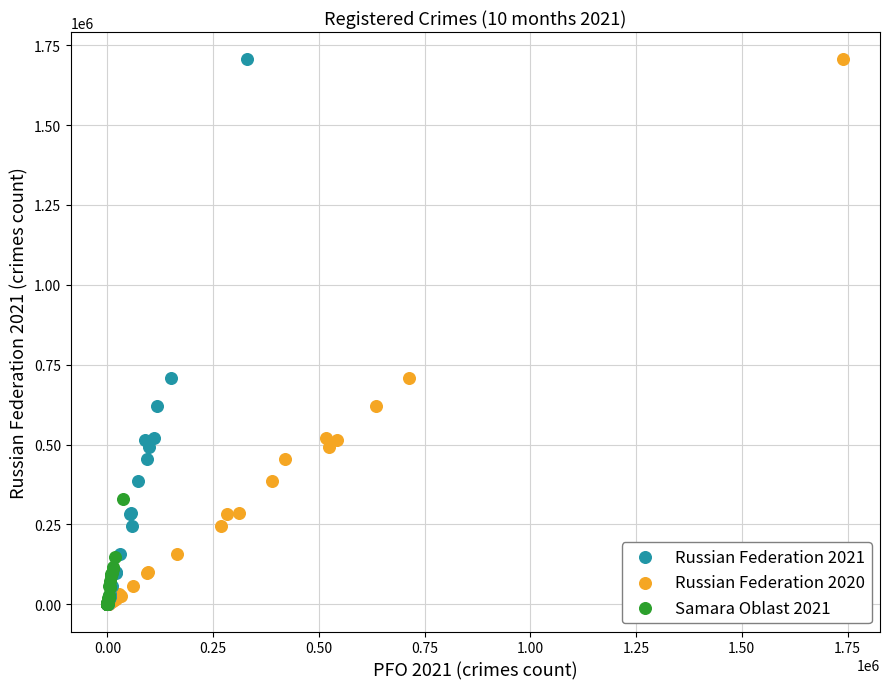

What are all the series names shown in the legend?

Russian Federation 2021, Russian Federation 2020, Samara Oblast 2021